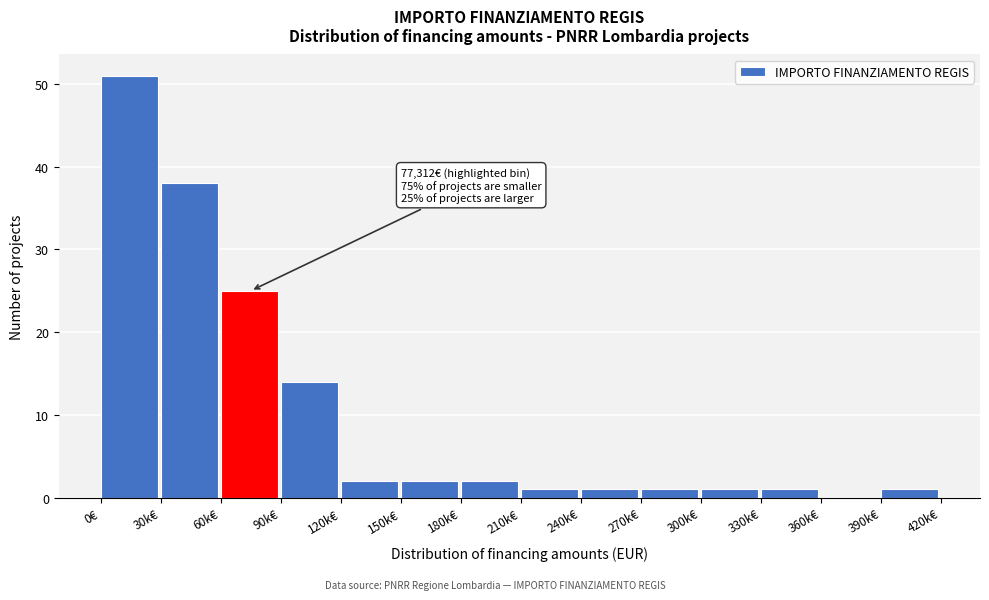

Reading left to right, transcribe all the data shown in this chart.

0€=51	30k€=38	60k€=25	90k€=14	120k€=2	150k€=2	180k€=2	210k€=1	240k€=1	270k€=1	300k€=1	330k€=1	360k€=0	390k€=1